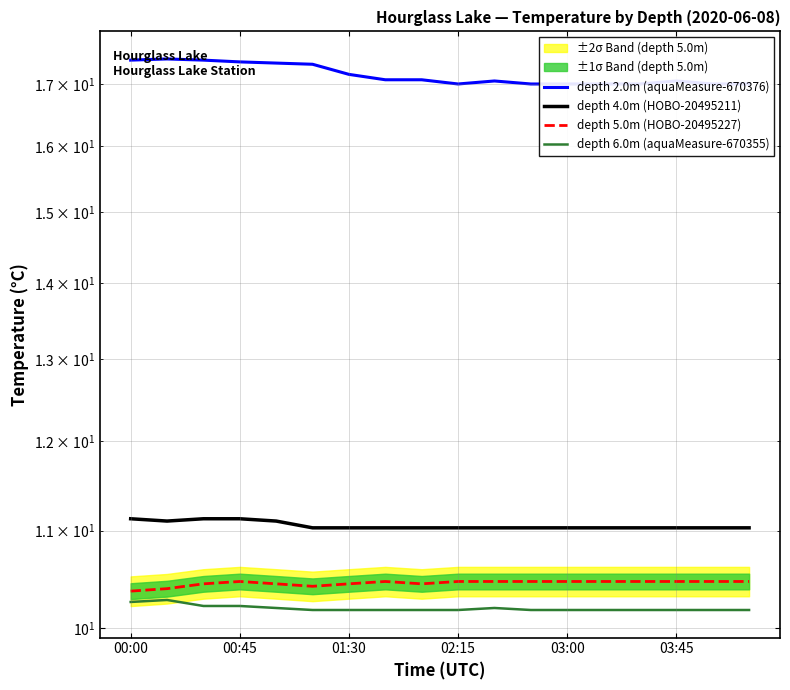

How many categories are shown in the chart?

18